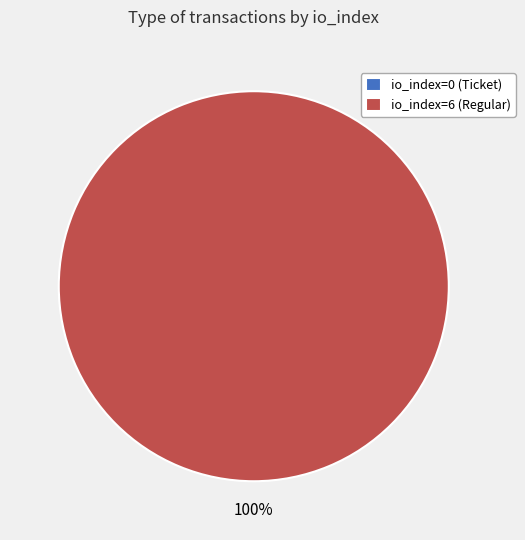

True or false: io_index=6 (Regular) accounts for 99% of the total.

False